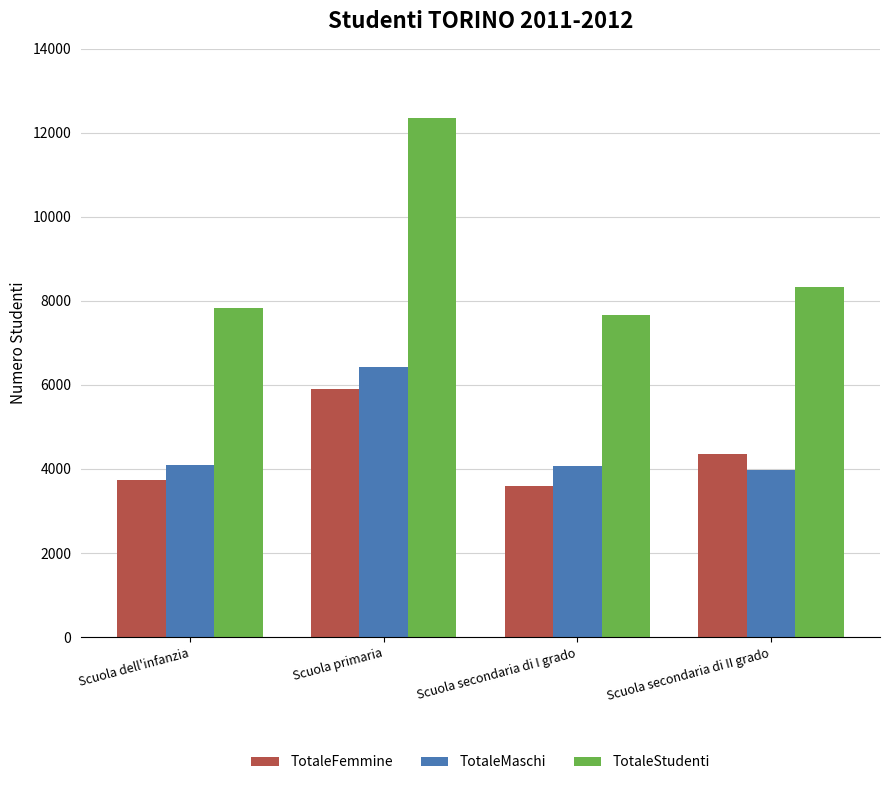

How many values in the TotaleFemmine series are below 4365?

2